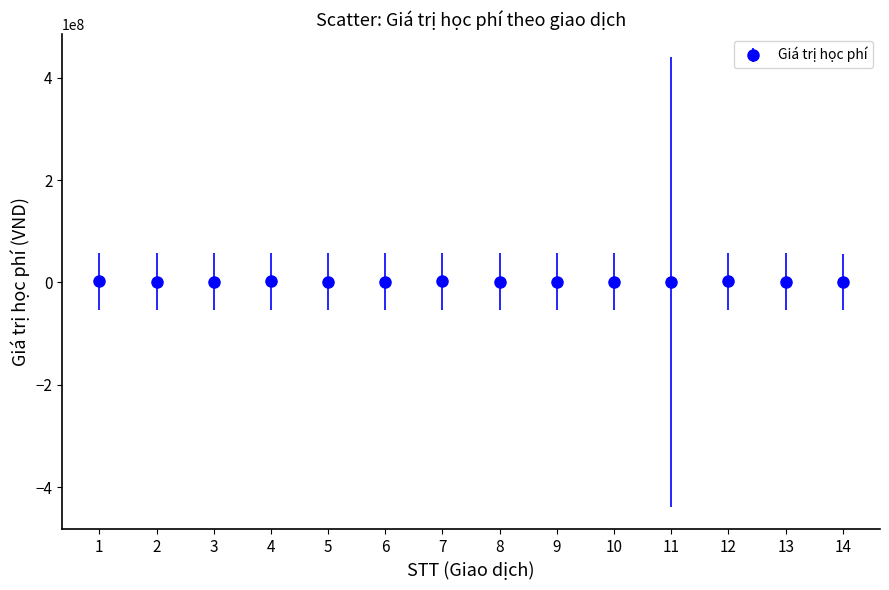

What is the sum of all values?

24986000